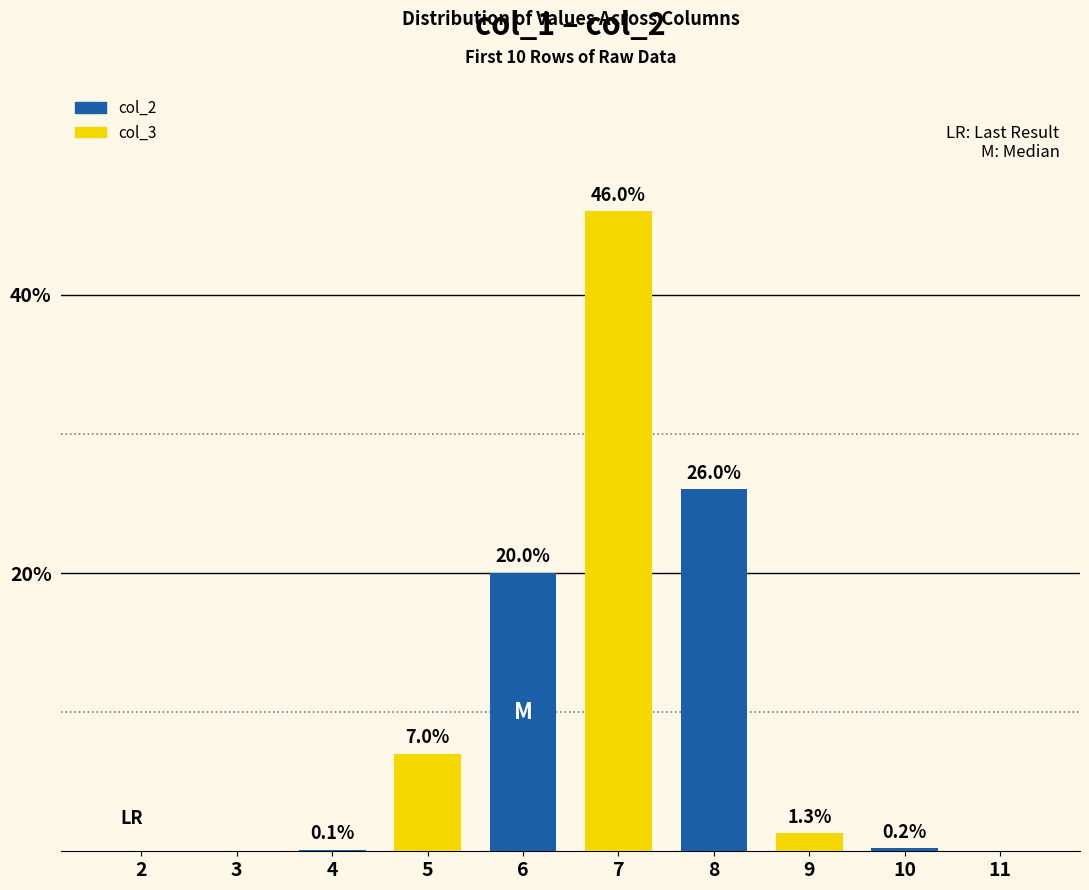

The value of col_3 at 6 is 0.0. True or false?

True